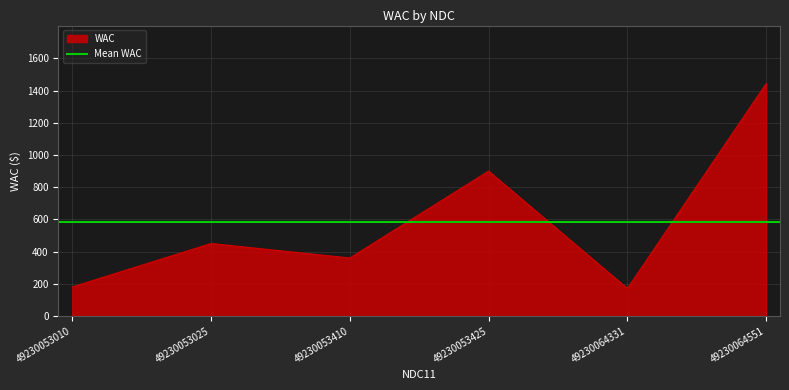

At which category does the chart reach its peak across all series?

49230064551